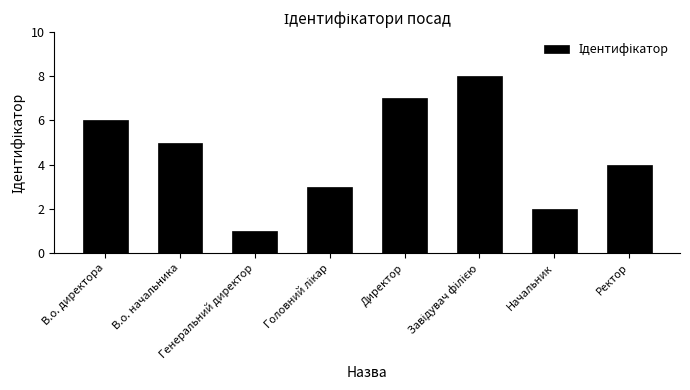

What is the sum of all values?

36